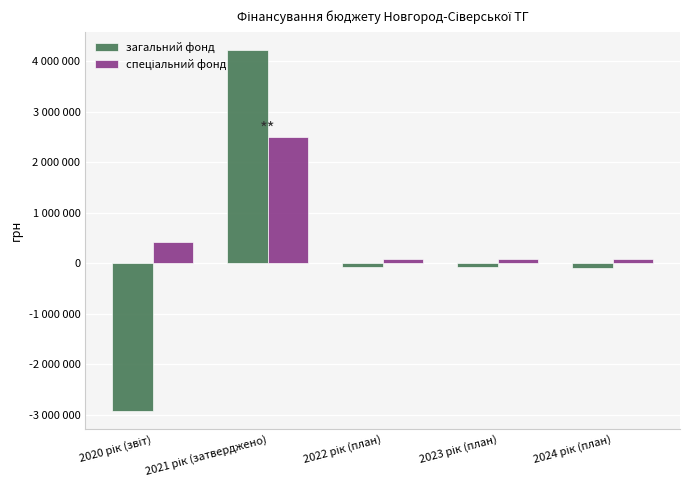

What is the label of the 2nd bar from the right?

2023 рік (план)